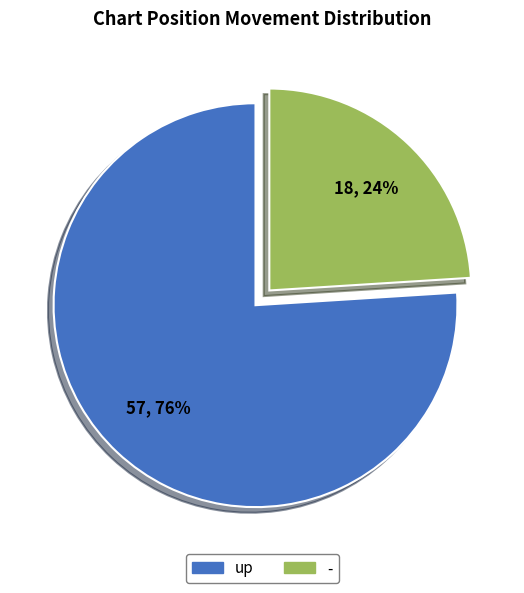

To the nearest percent, what portion does up represent?

76%